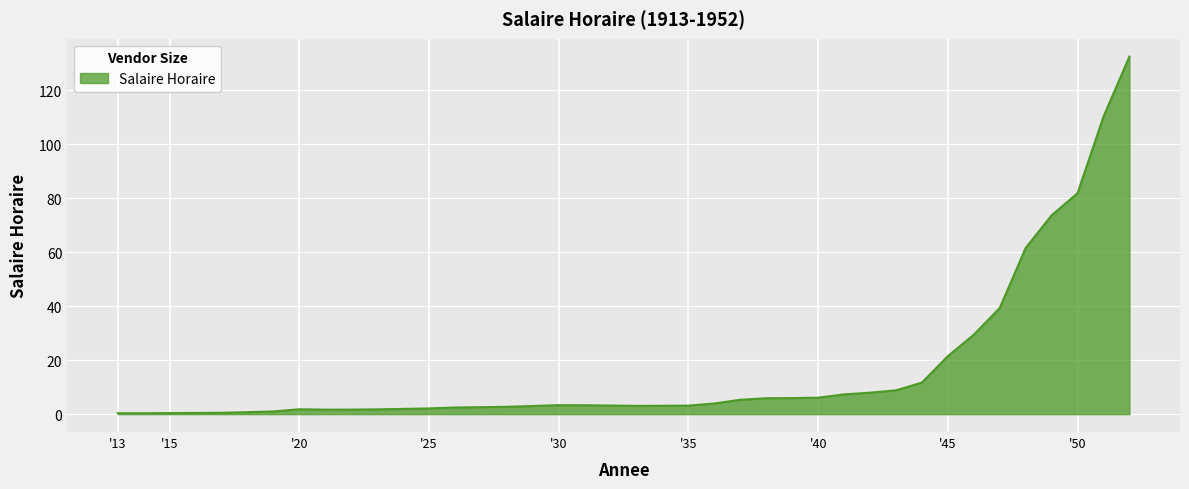

What is the maximum value shown in the chart?

132.5